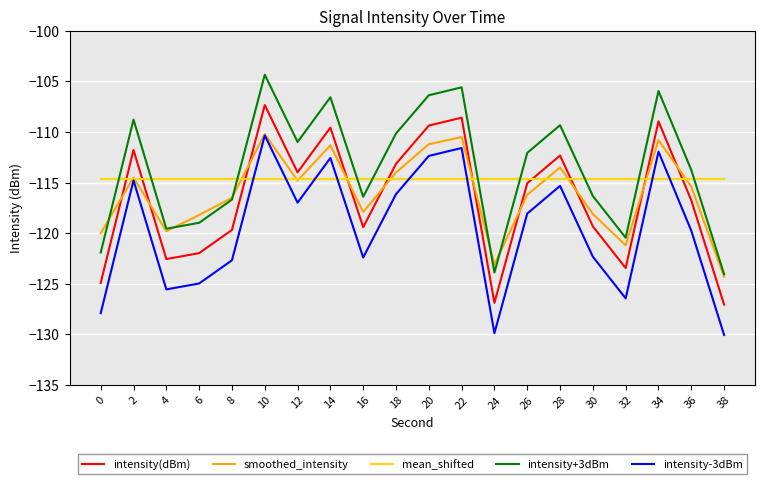

What is the maximum value for smoothed_intensity?

-110.2